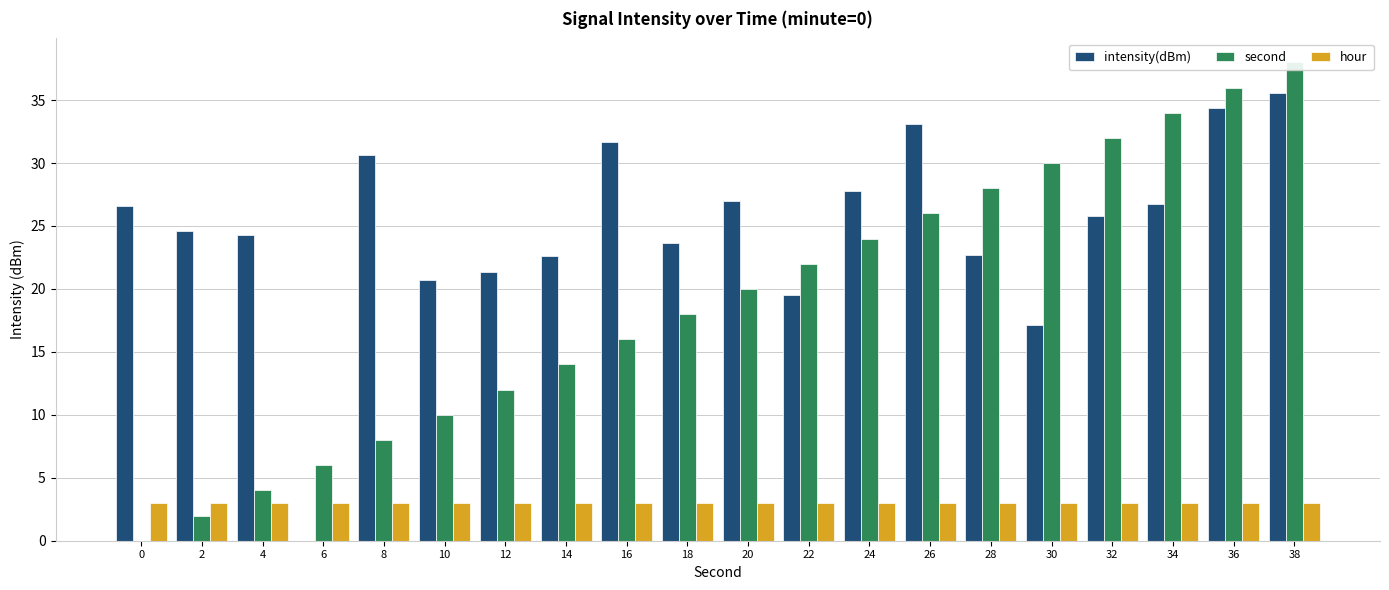

At how many categories does at least one series exceed 20?

19